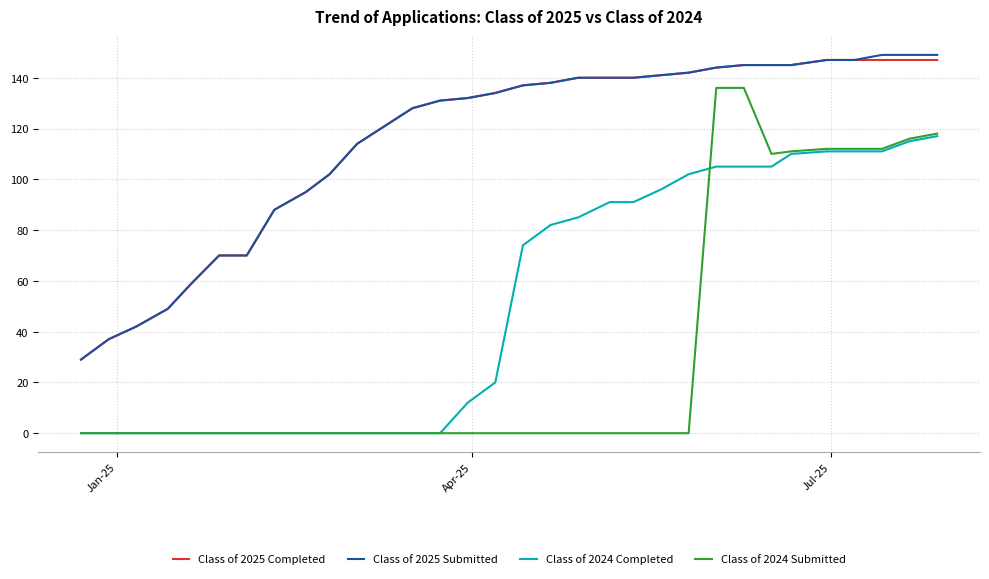

True or false: Class of 2024 Submitted and Class of 2025 Completed cross at least once.

False